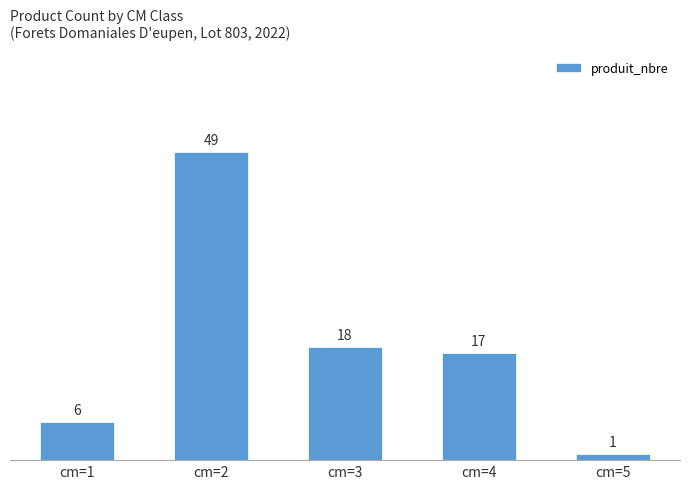

Does the chart contain any negative values?

No